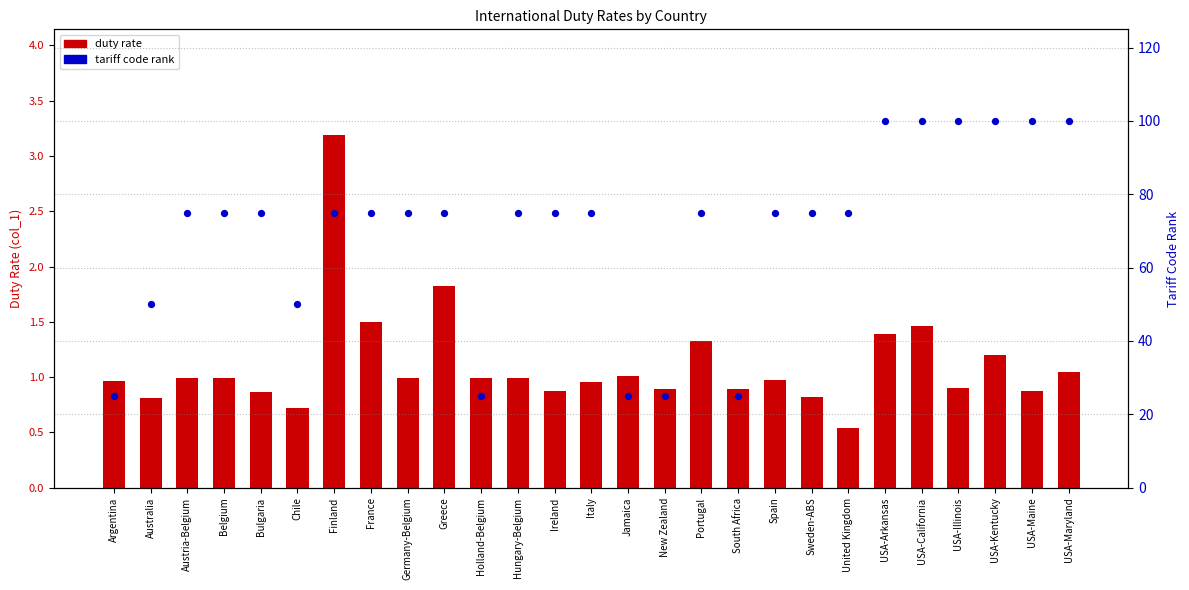

What are all the series names shown in the legend?

duty rate, tariff code rank